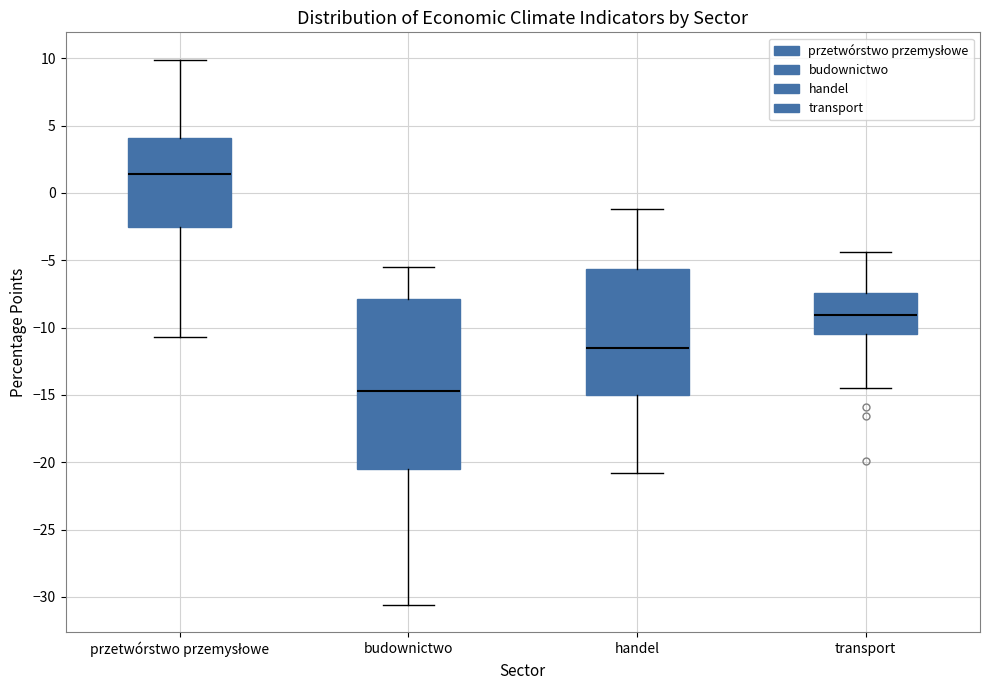

Reading left to right, transcribe this box plot: for each box, give where its median line is, the range the box spans, and where its two whiskers end, as read against the y-axis. The values are not printed on the chart, so give them approximately, as read against the axis.

przetwórstwo przemysłowe: median 1.5, box -2.5 to 4.0, whiskers -10.5 to 10.0
budownictwo: median -14.5, box -20.5 to -8.0, whiskers -30.5 to -5.5
handel: median -11.5, box -15.0 to -5.5, whiskers -21.0 to -1.0
transport: median -9.0, box -10.5 to -7.5, whiskers -14.5 to -4.5